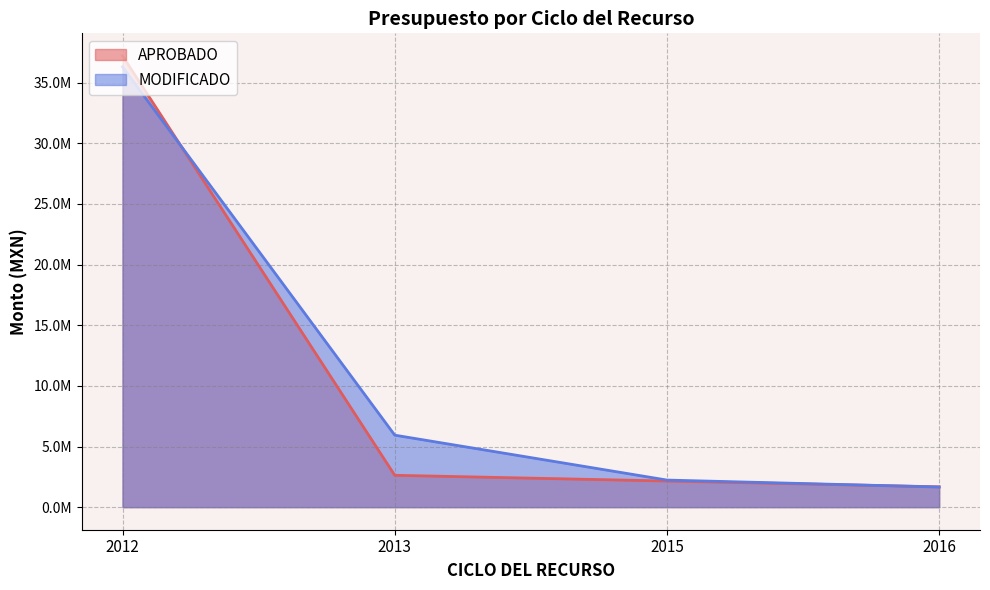

Does the chart have visible grid lines?

Yes